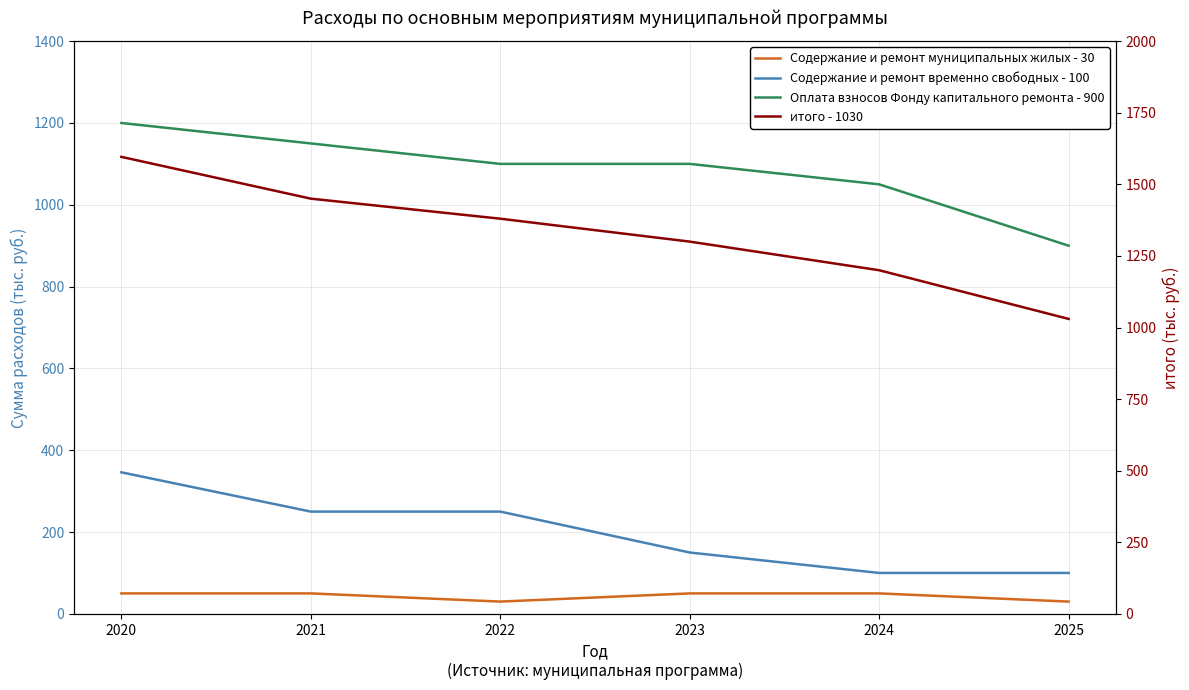

True or false: итого - 1030 has a value of 1200 at 2024.

True